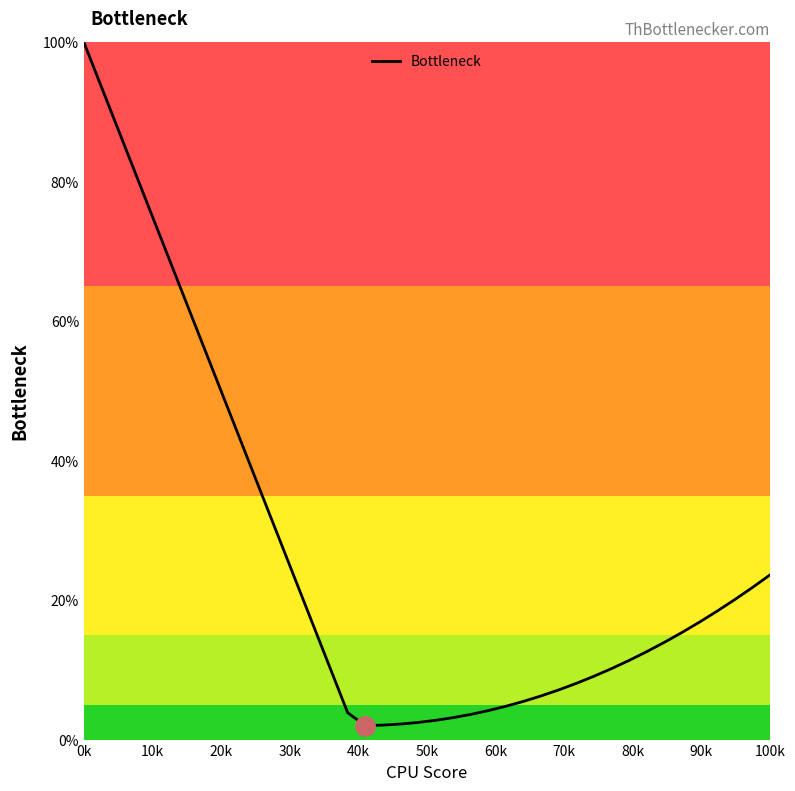

What is the maximum value shown in the chart?

100.0